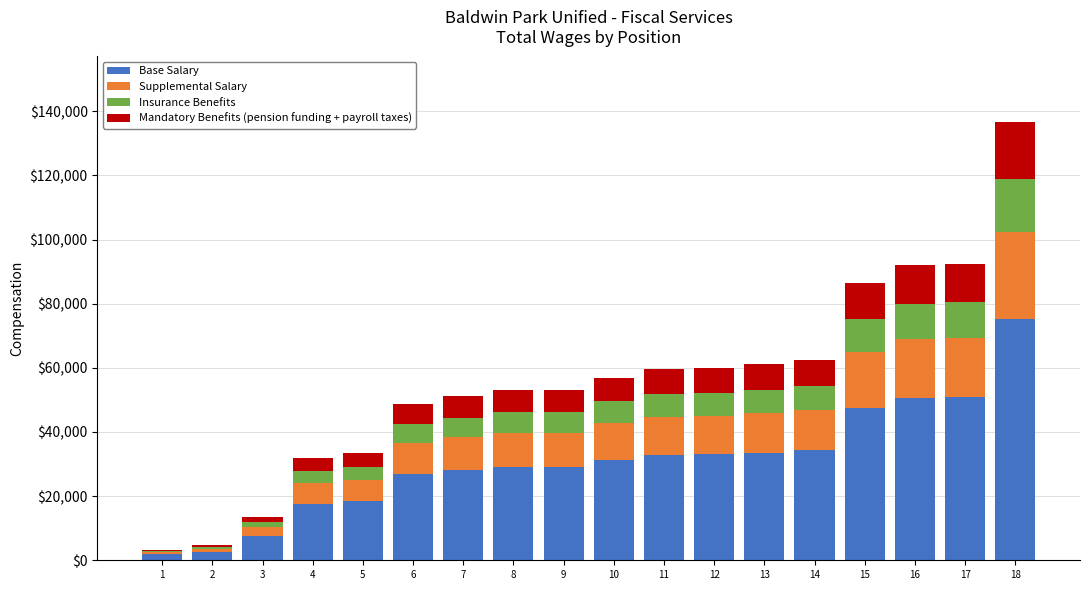

At which category is the sum across all series the highest?

18